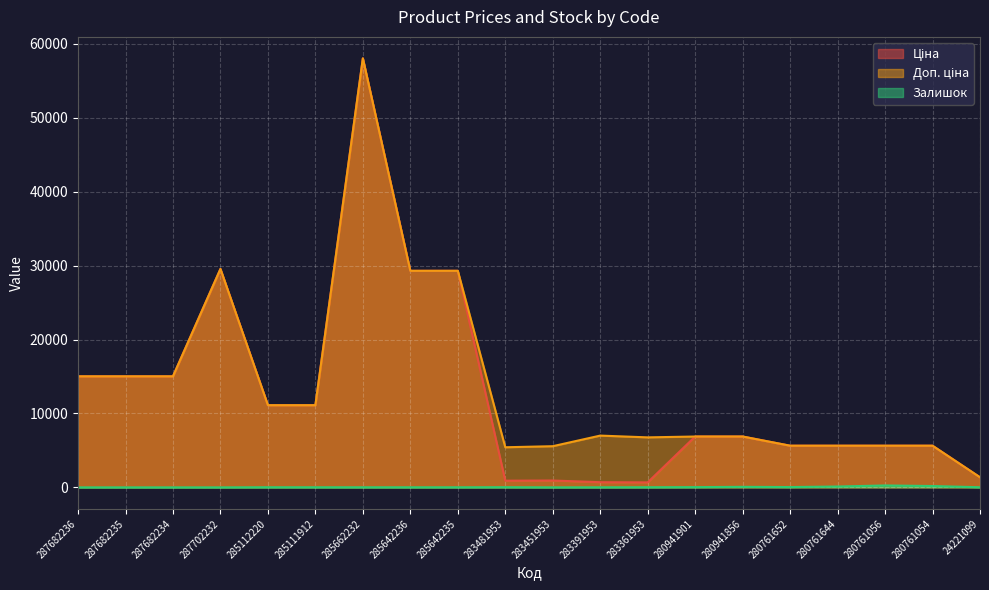

What is the label of the 1st point from the right?

24221099